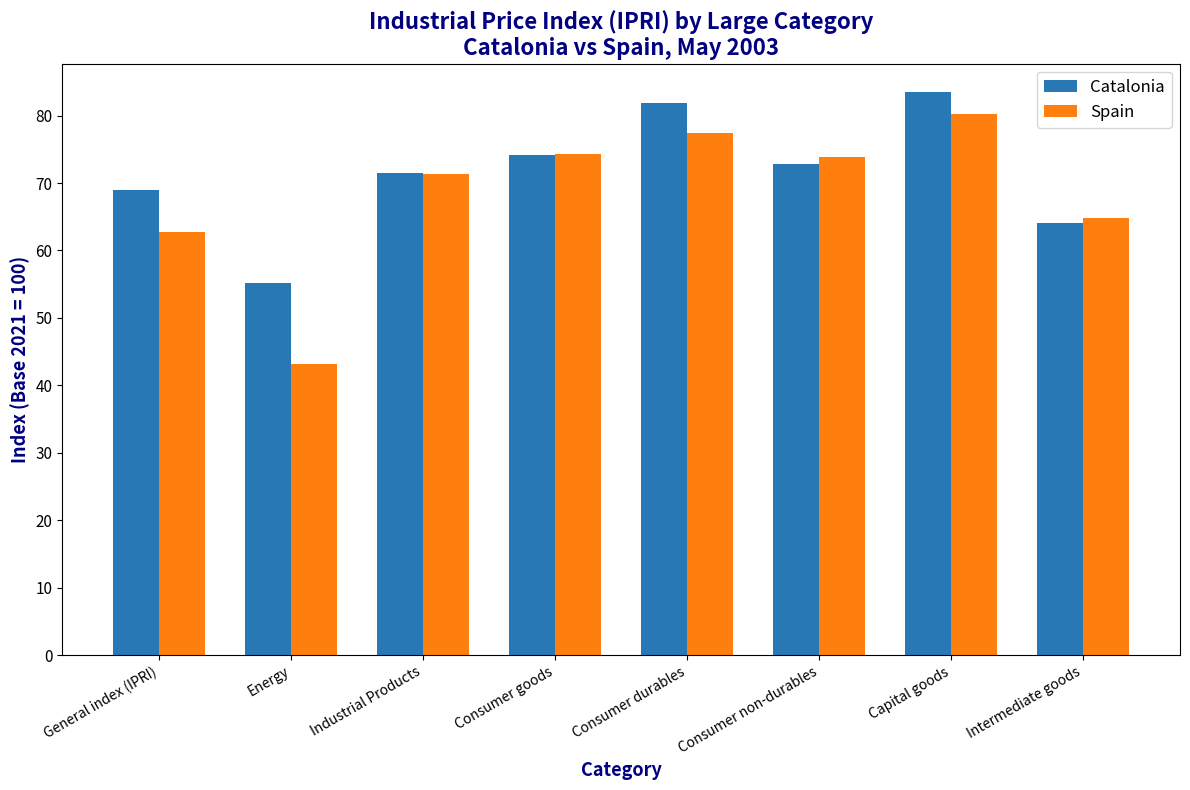

What is the value of the Catalonia bar at the 3rd from the left?

71.5